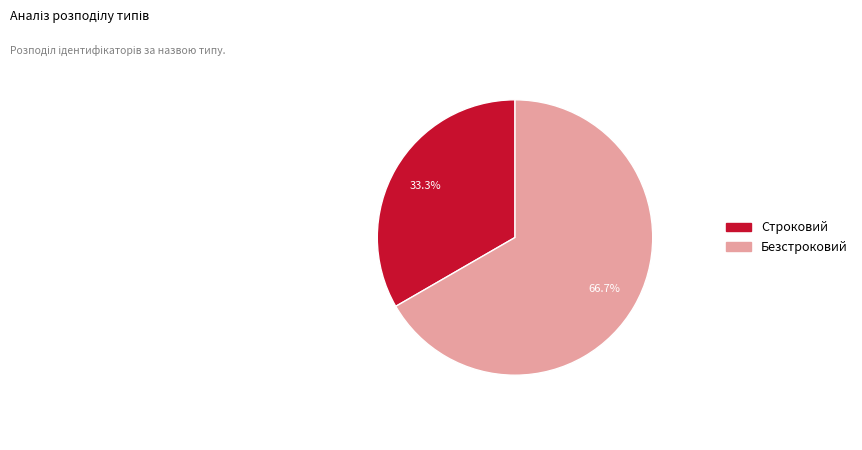

Which has a higher value, Строковий or Безстроковий?

Безстроковий